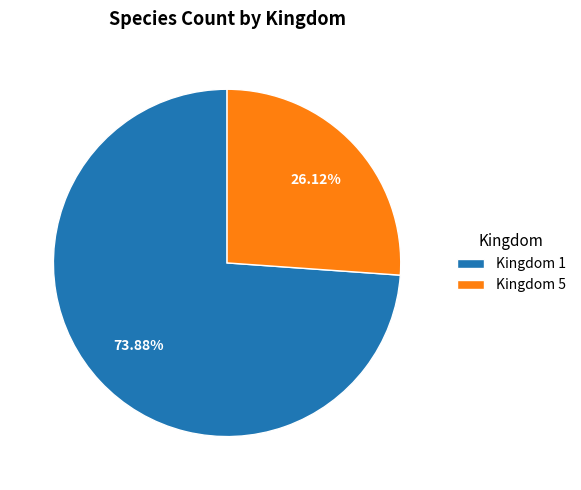

Combined, do Kingdom 1 and Kingdom 5 account for over 50%?

Yes